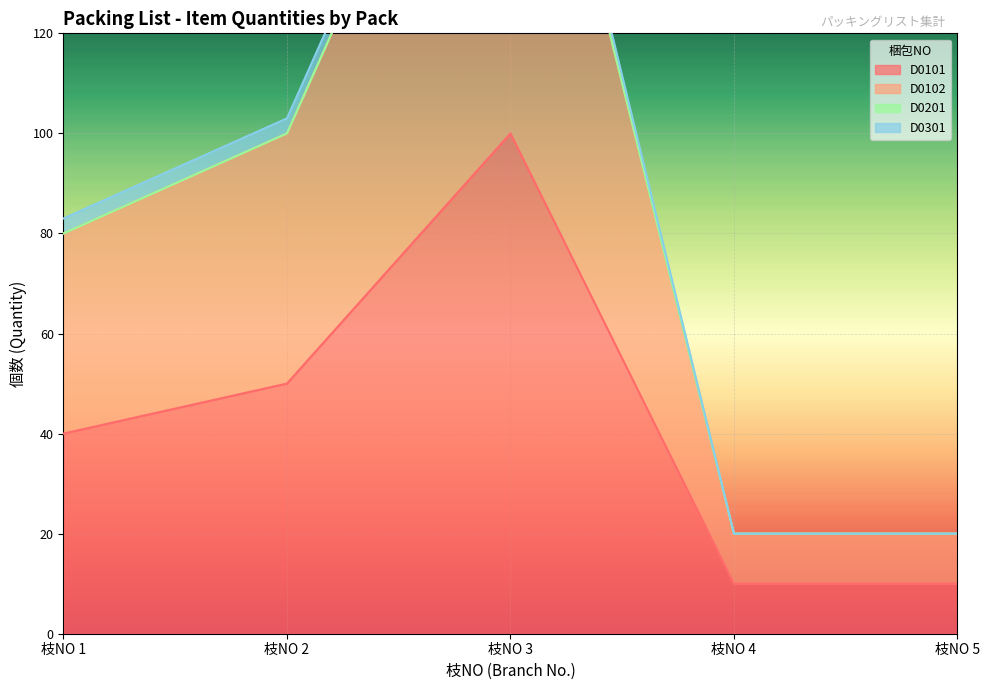

What value does the D0102 series have at 枝NO 5, to the nearest 5?

20